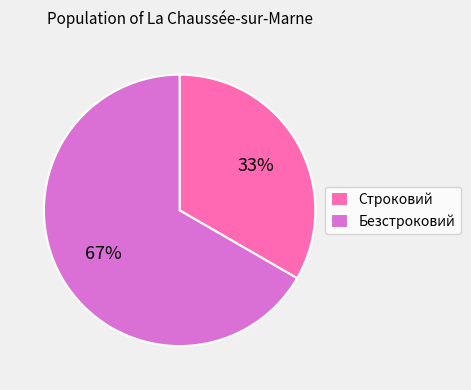

The Безстроковий slice represents 67% of the pie. True or false?

True